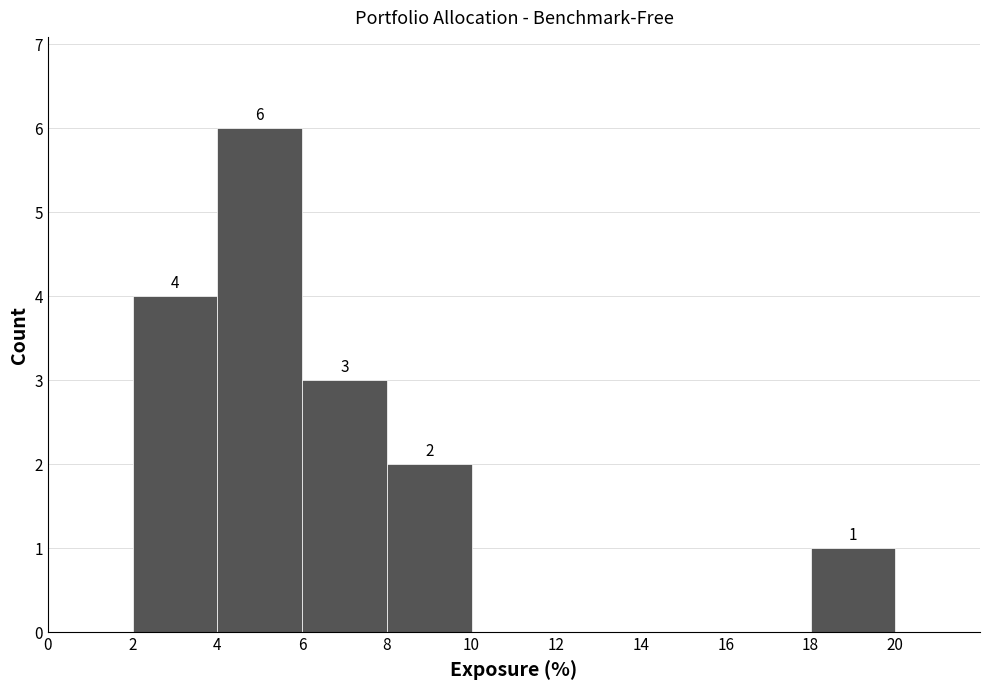

Over which range of the x-axis is the bar tallest?

4 to 6